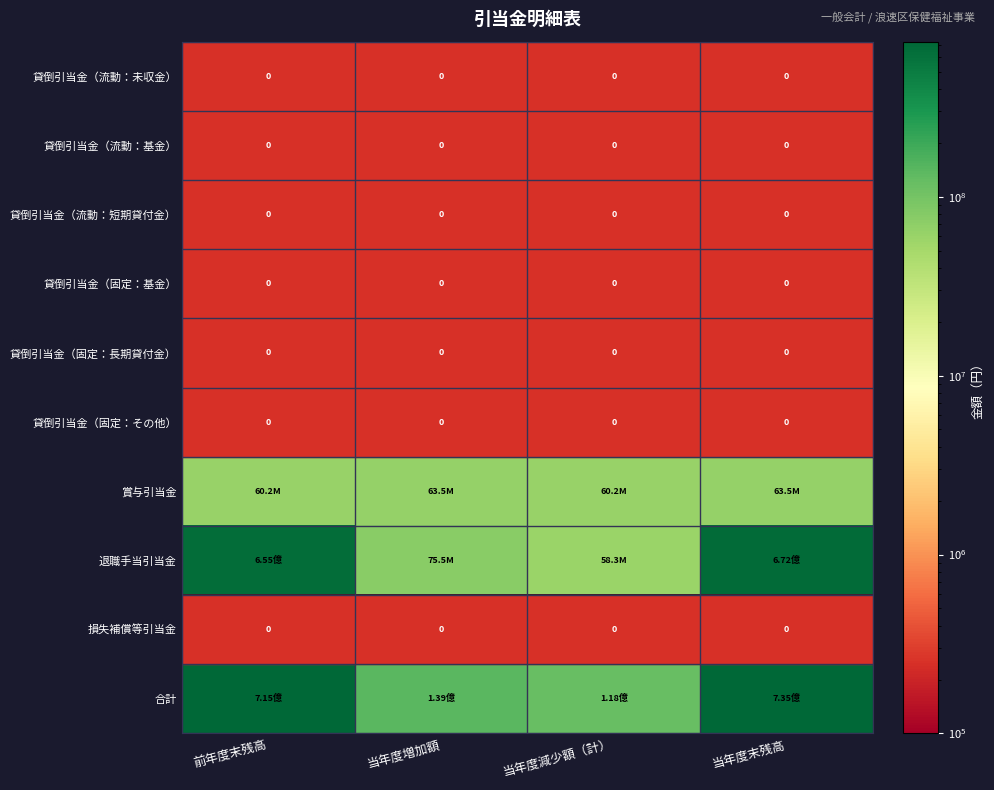

Is the value of 貸倒引当金（固定：その他） at 当年度減少額（計） greater than the value of 損失補償等引当金 at 当年度末残高?

No